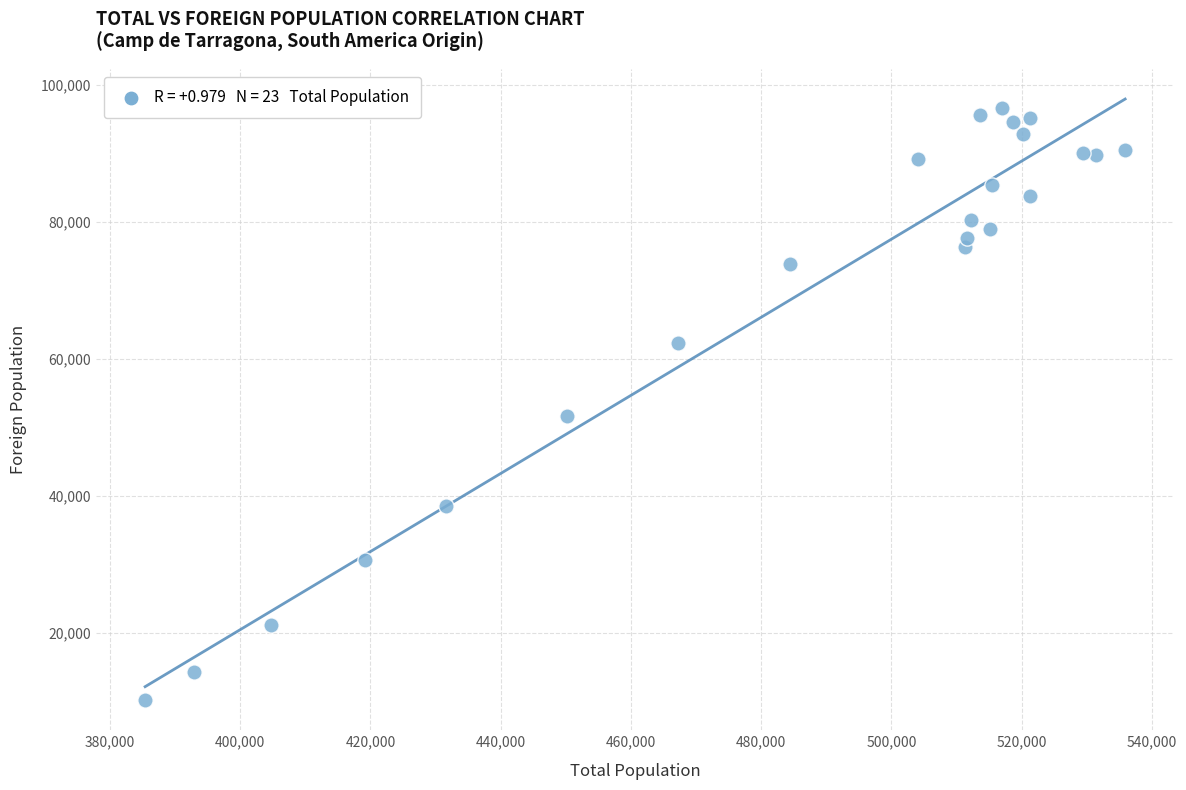

What Y value in the scatter plot is closest to 53350?

51631